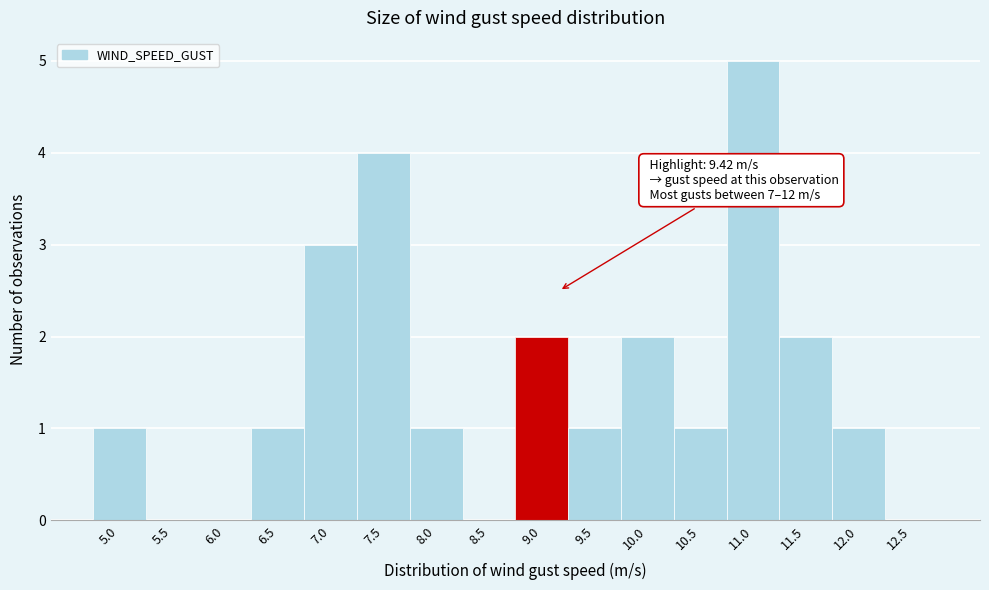

Reading right to left, list all the values displayed in this chart.

12.5=0	12.0=1	11.5=2	11.0=5	10.5=1	10.0=2	9.5=1	9.0=2	8.5=0	8.0=1	7.5=4	7.0=3	6.5=1	6.0=0	5.5=0	5.0=1